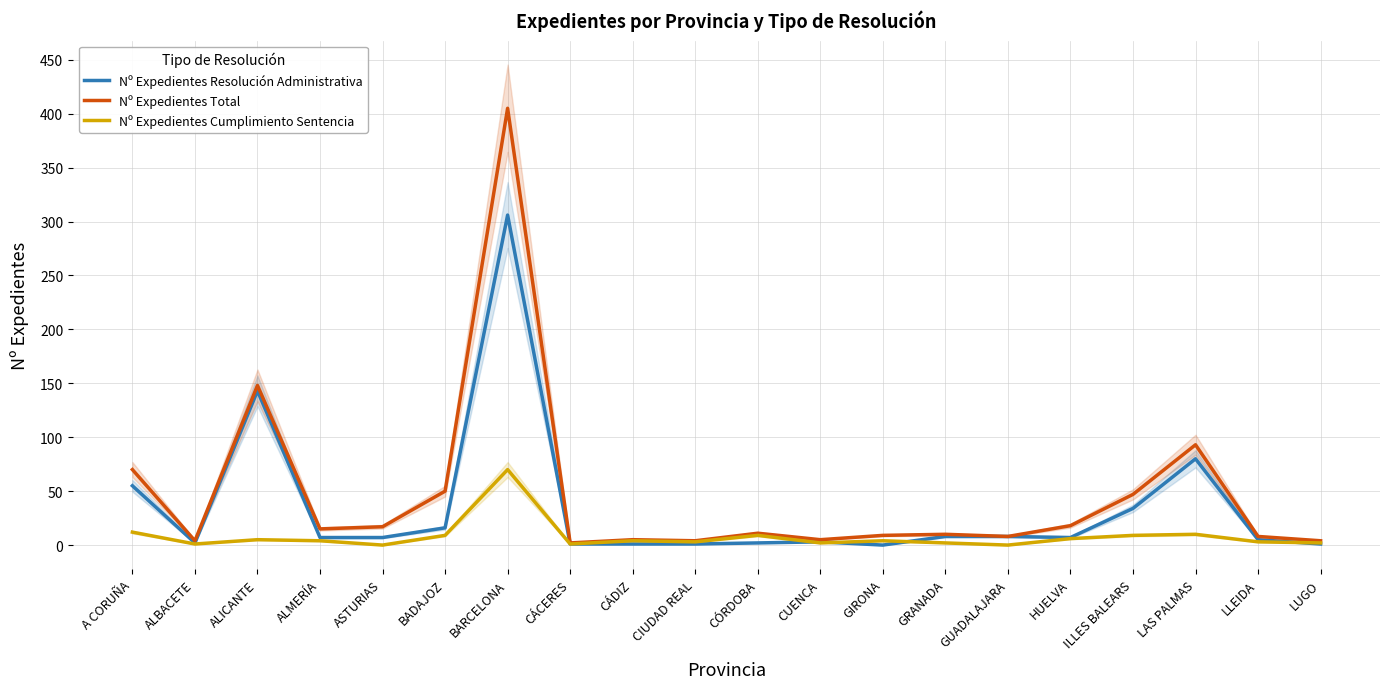

What is the total value across all series at LUGO?

7